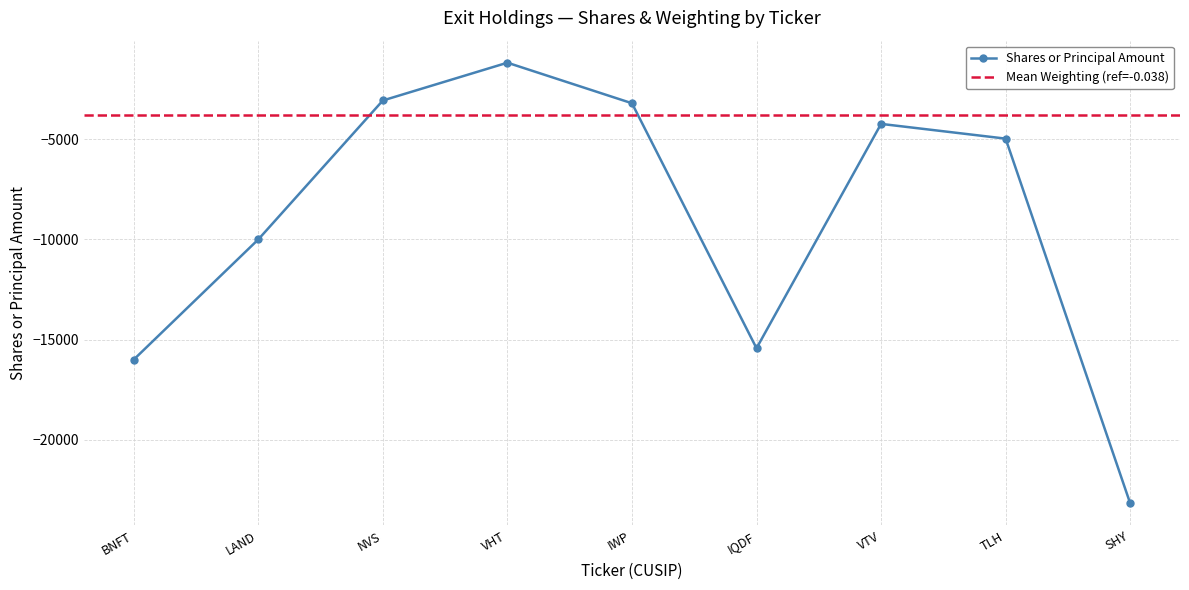

The Shares or Principal Amount series shows -3061 at NVS. True or false?

True